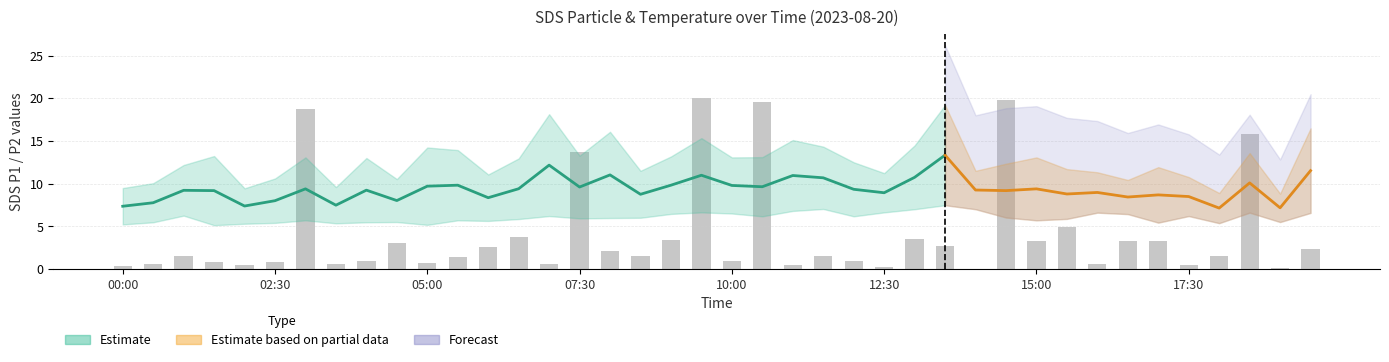

What is the greatest value displayed?

20.0